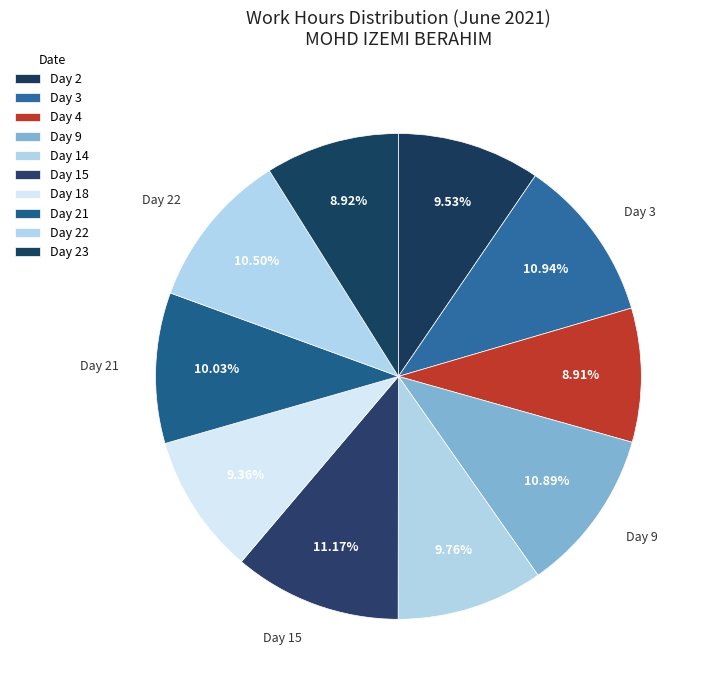

Between Day 23 and Day 14, which is larger?

Day 14